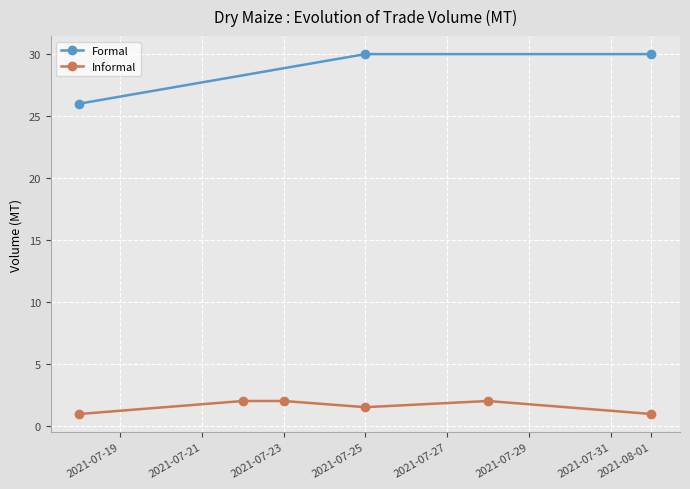

True or false: Formal has more than 2 points higher than both neighbors.

False